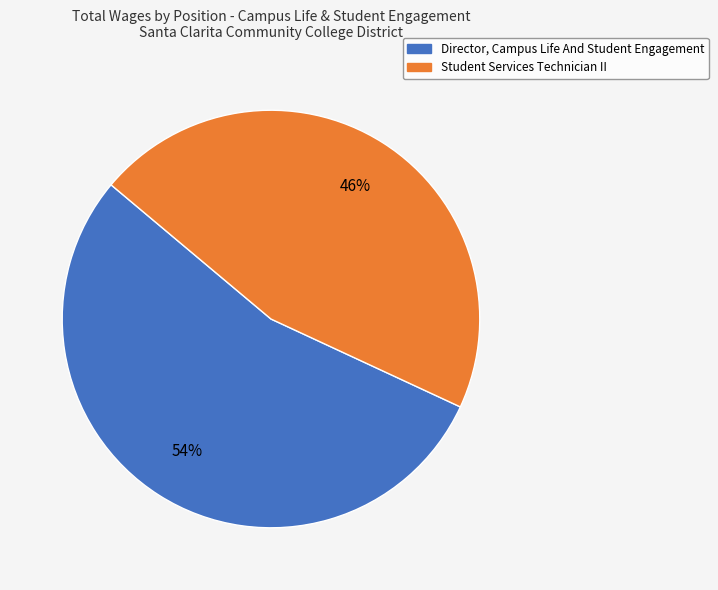

To the nearest percent, what is the difference between the Student Services Technician II and Director, Campus Life And Student Engagement slice percentages?

8%